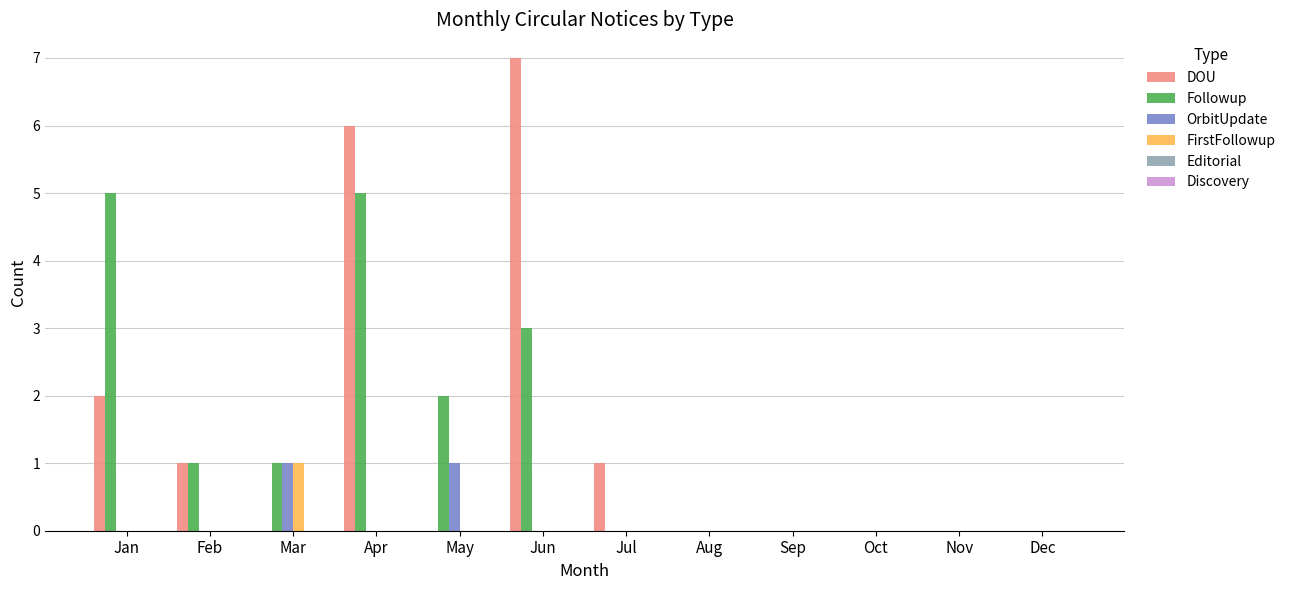

What is the total value across all series at Mar?

3